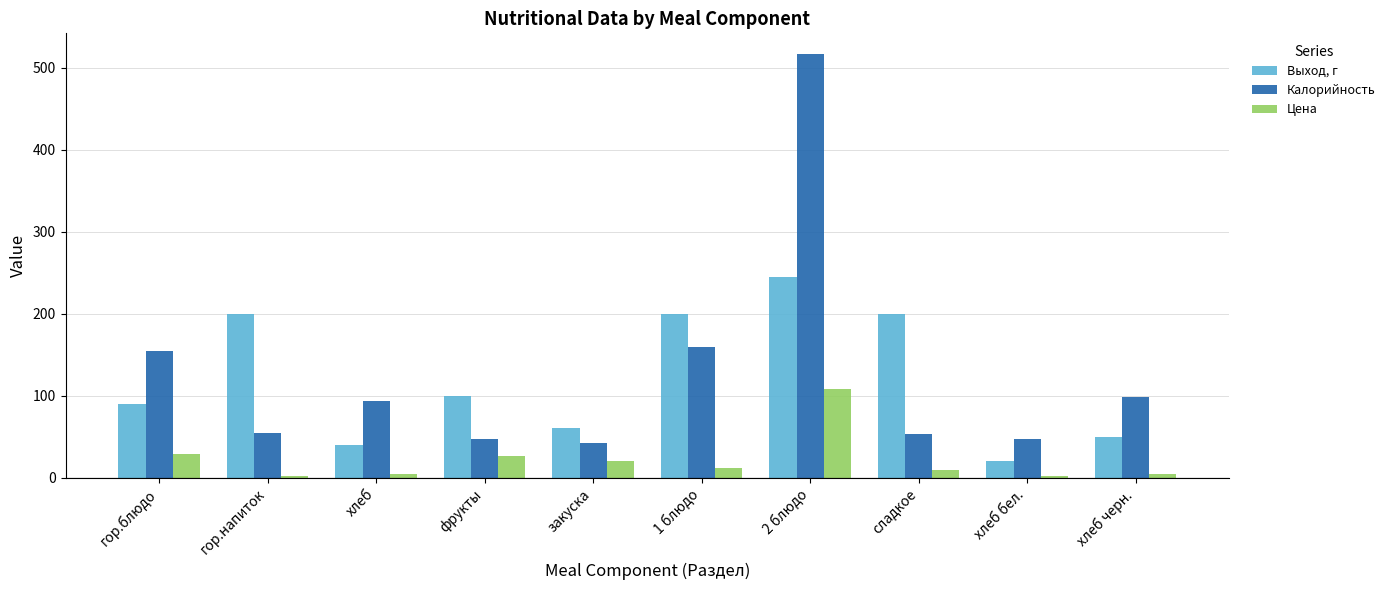

Which series has the largest range (max minus min)?

Калорийность